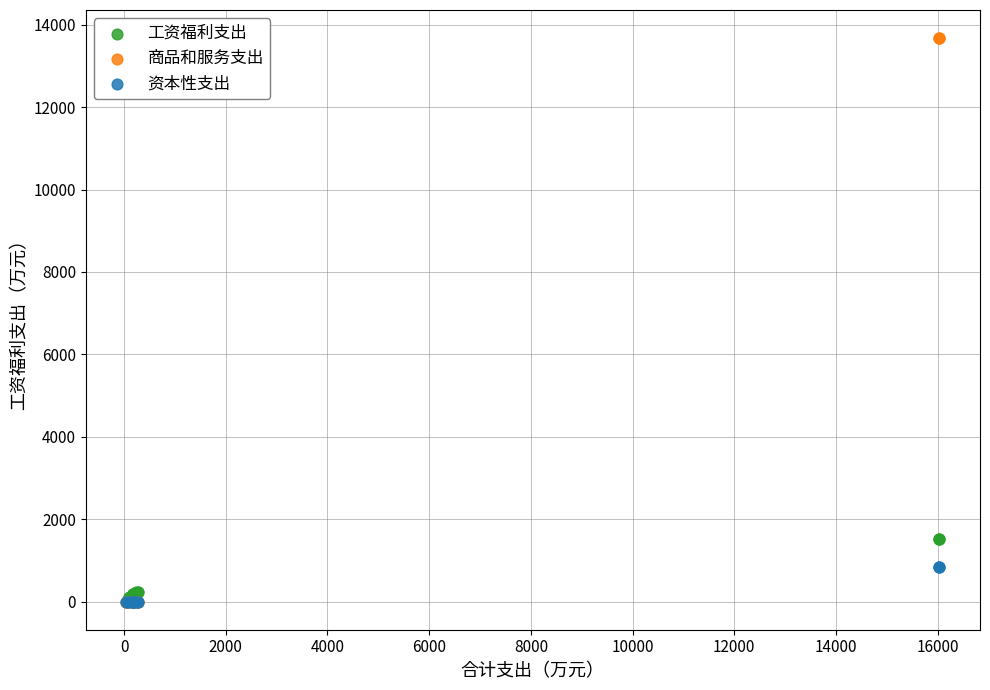

Which series reaches the maximum Y coordinate?

商品和服务支出